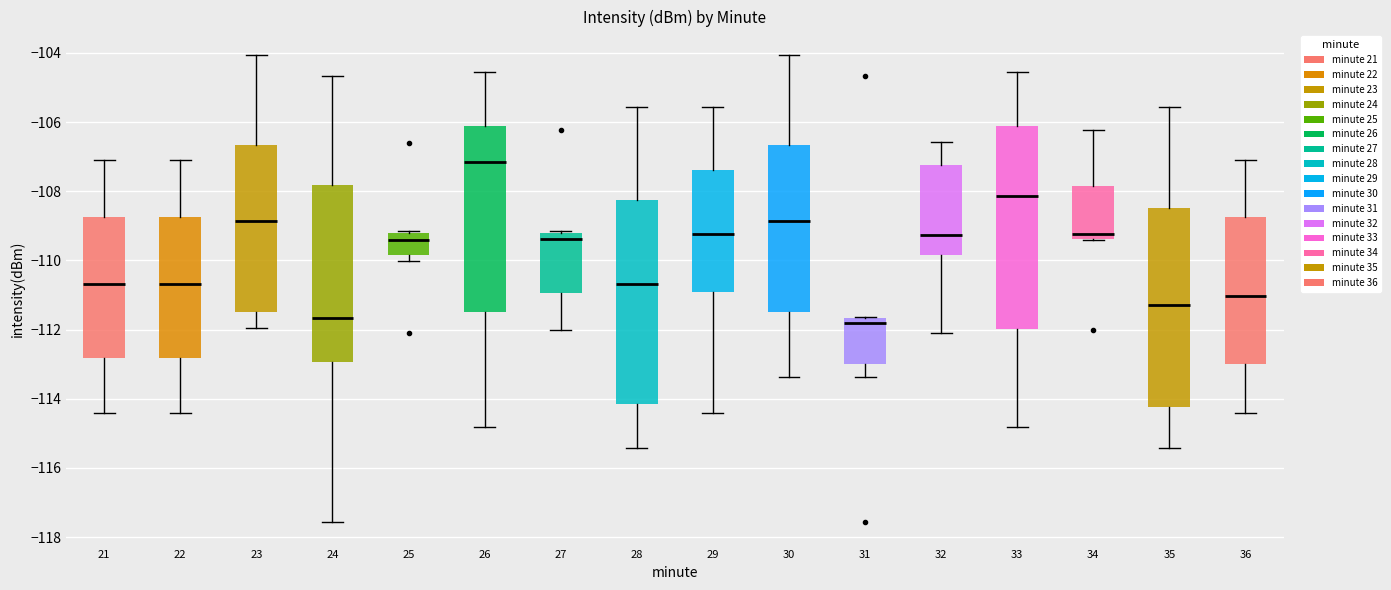

Reading left to right, read every box against the y-axis: the position of its median line, the range the box covers, and the ends of its whiskers. The values are not printed on the chart, so give them approximately, as read against the axis.

21: median -110.6, box -112.8 to -108.8, whiskers -114.4 to -107.0
22: median -110.6, box -112.8 to -108.8, whiskers -114.4 to -107.0
23: median -108.8, box -111.4 to -106.6, whiskers -112.0 to -104.0
24: median -111.6, box -113.0 to -107.8, whiskers -117.6 to -104.6
25: median -109.4, box -109.8 to -109.2, whiskers -110.0 to -109.2 (just above the box's upper edge)
26: median -107.2, box -111.4 to -106.2, whiskers -114.8 to -104.6
27: median -109.4, box -111.0 to -109.2, whiskers -112.0 to -109.2
28: median -110.6, box -114.2 to -108.2, whiskers -115.4 to -105.6
29: median -109.2, box -111.0 to -107.4, whiskers -114.4 to -105.6
30: median -108.8, box -111.4 to -106.6, whiskers -113.4 to -104.0
31: median -111.8, box -113.0 to -111.6, whiskers -113.4 to -111.6
32: median -109.2, box -109.8 to -107.2, whiskers -112.2 to -106.6
33: median -108.2, box -112.0 to -106.2, whiskers -114.8 to -104.6
34: median -109.2, box -109.4 to -107.8, whiskers -109.4 to -106.2
35: median -111.2, box -114.2 to -108.4, whiskers -115.4 to -105.6
36: median -111.0, box -113.0 to -108.8, whiskers -114.4 to -107.0